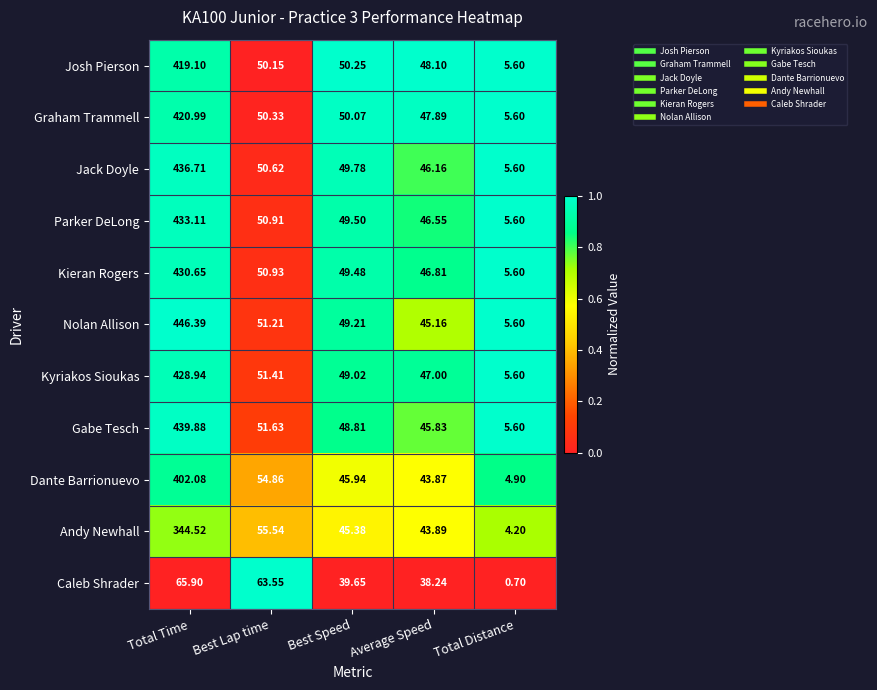

Where is Caleb Shrader nearest to the value 33?

Average Speed